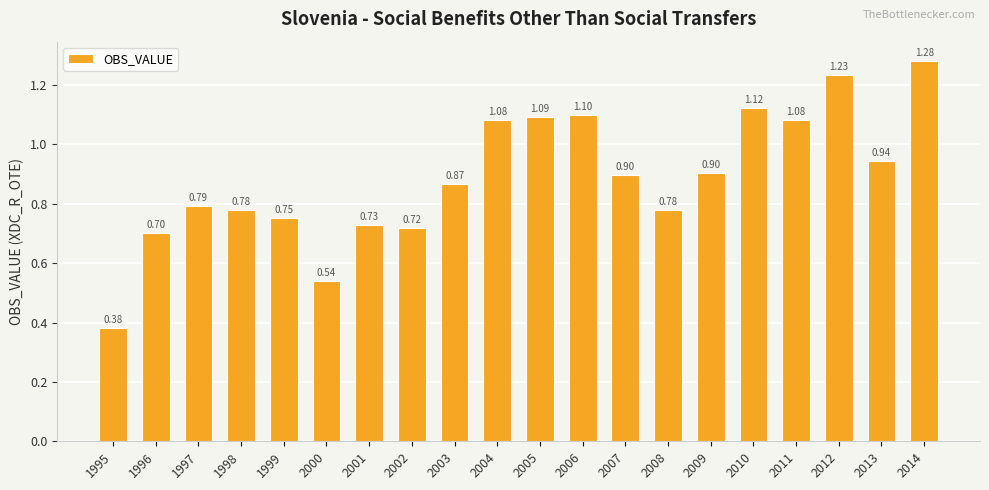

How many bars are there in total?

20